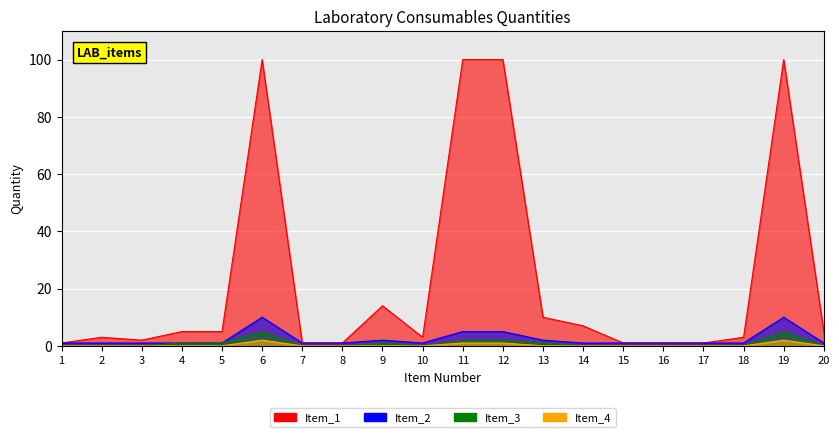

How many lines are shown in the chart?

4